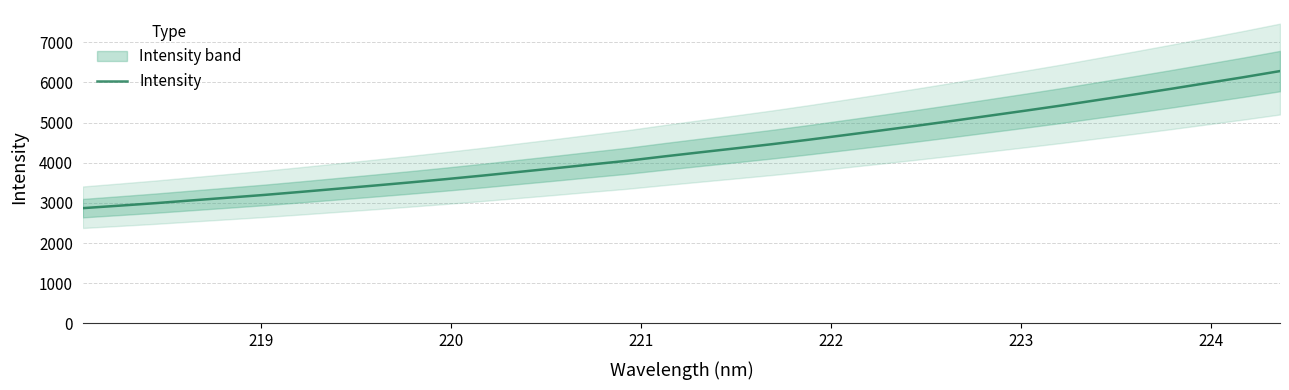

What is the sum of all values?

147389.0